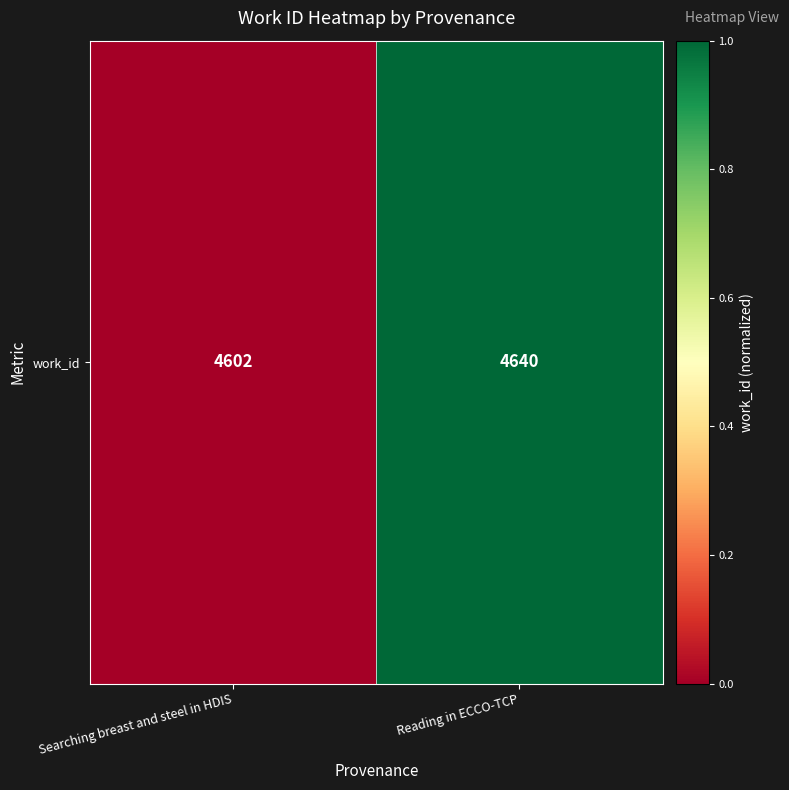

How many positive values are there?

1